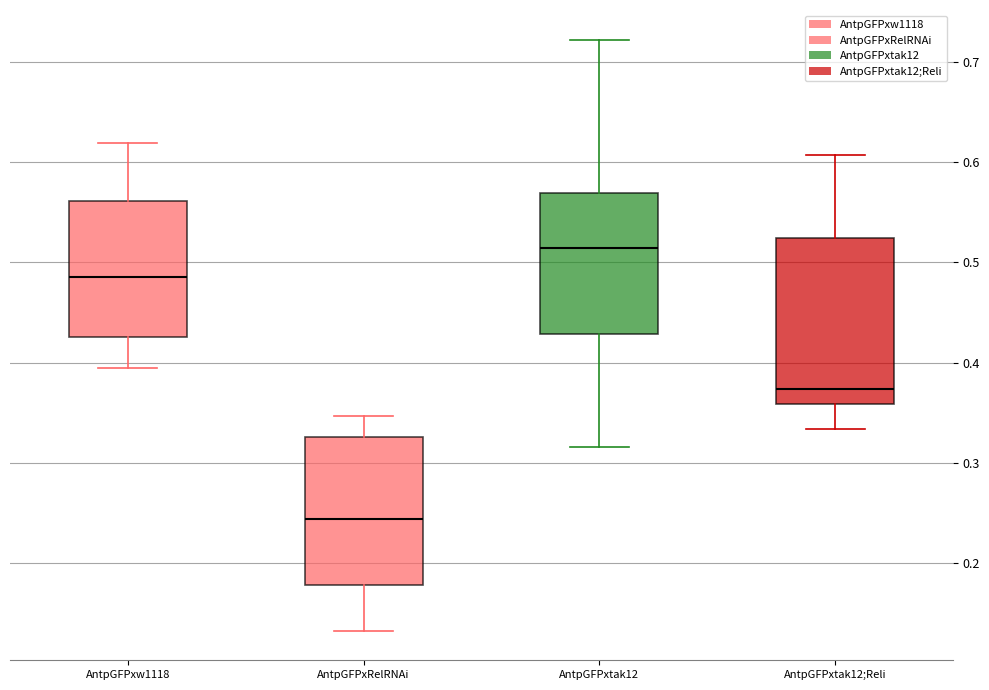

Which box's median line is the lowest?

AntpGFPxRelRNAi